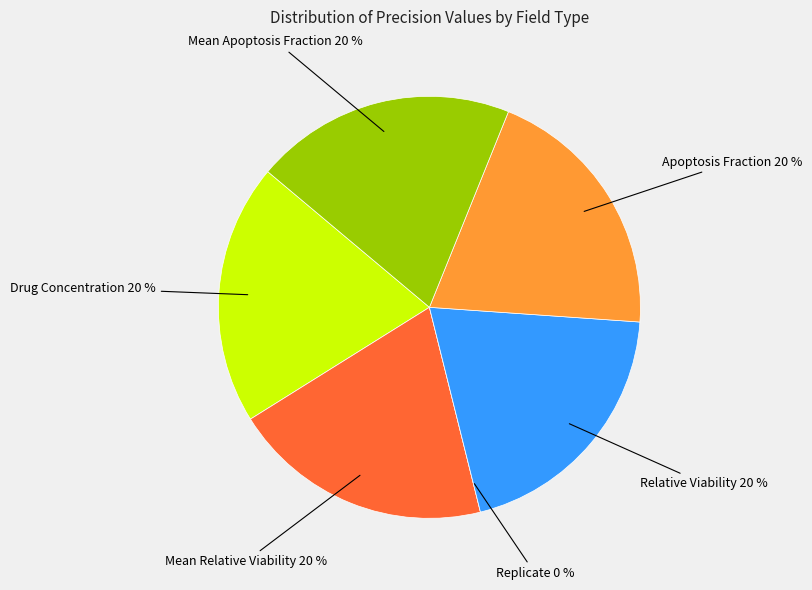

Between Apoptosis Fraction and Replicate, which is larger?

Apoptosis Fraction